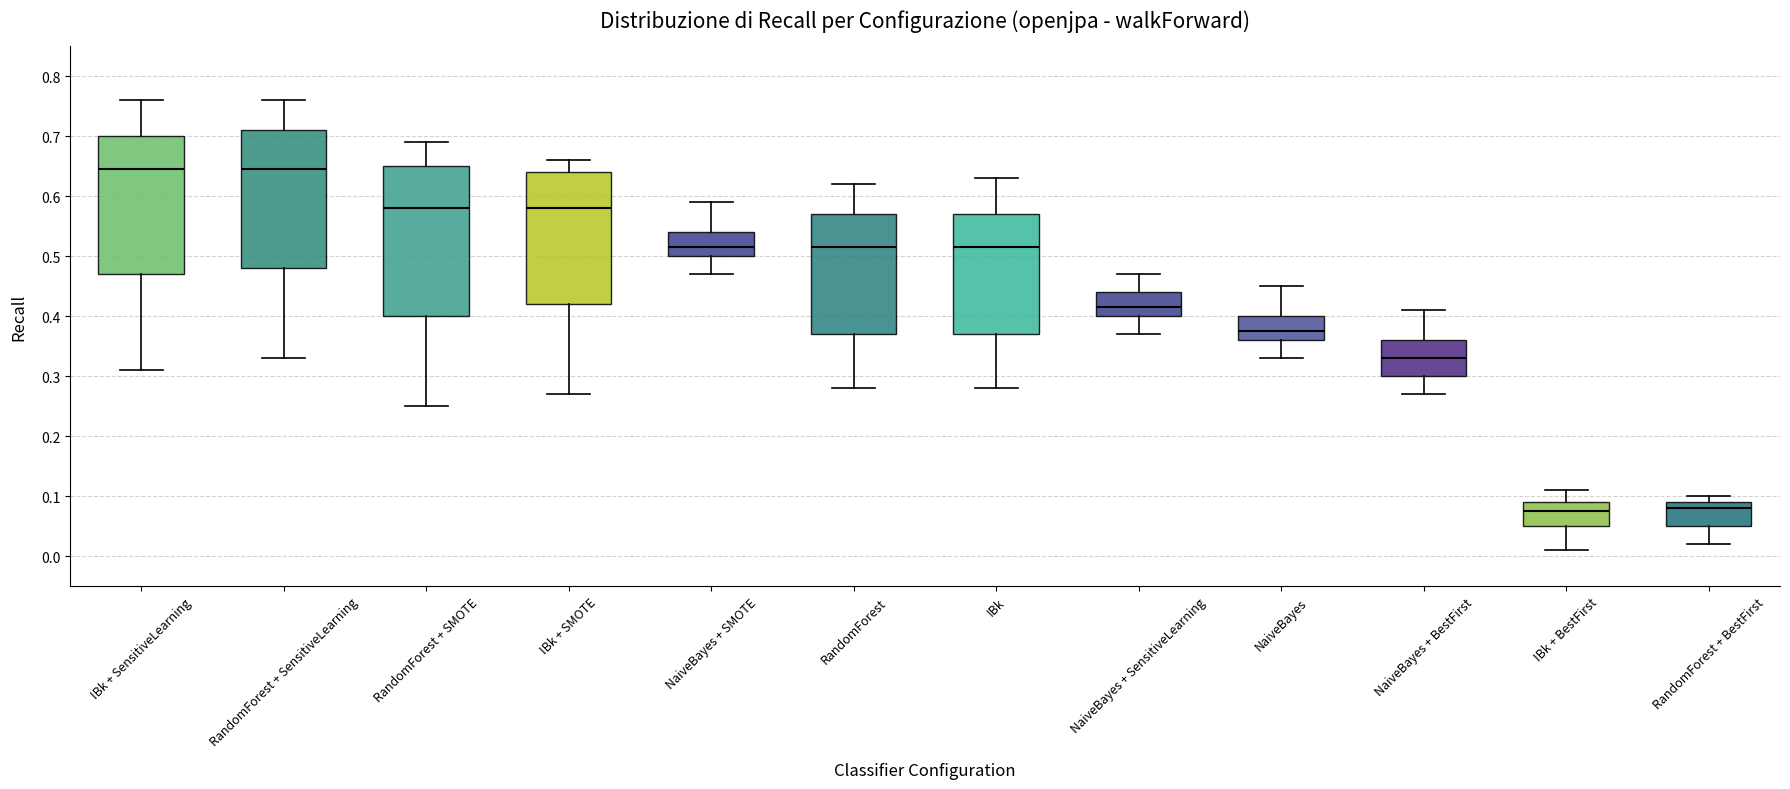

Where does the median line of the box for NaiveBayes + SMOTE sit on the y-axis? The values are not printed on the chart, so give them approximately, as read against the axis.

0.52